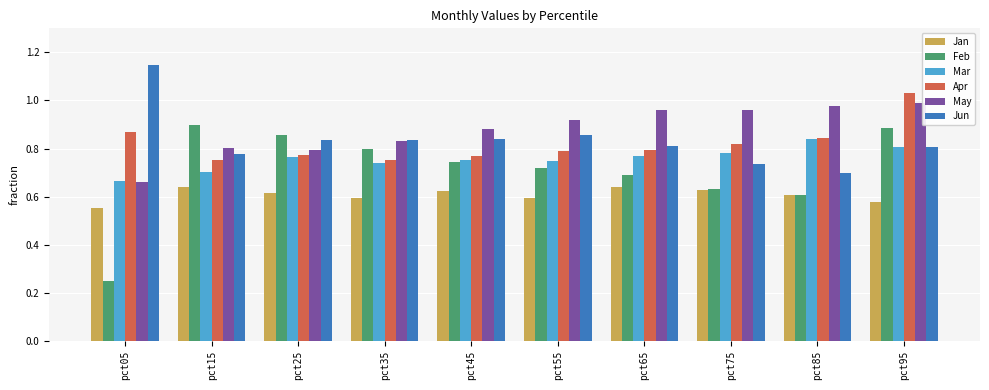

Where is Jun nearest to the value 0?

pct85